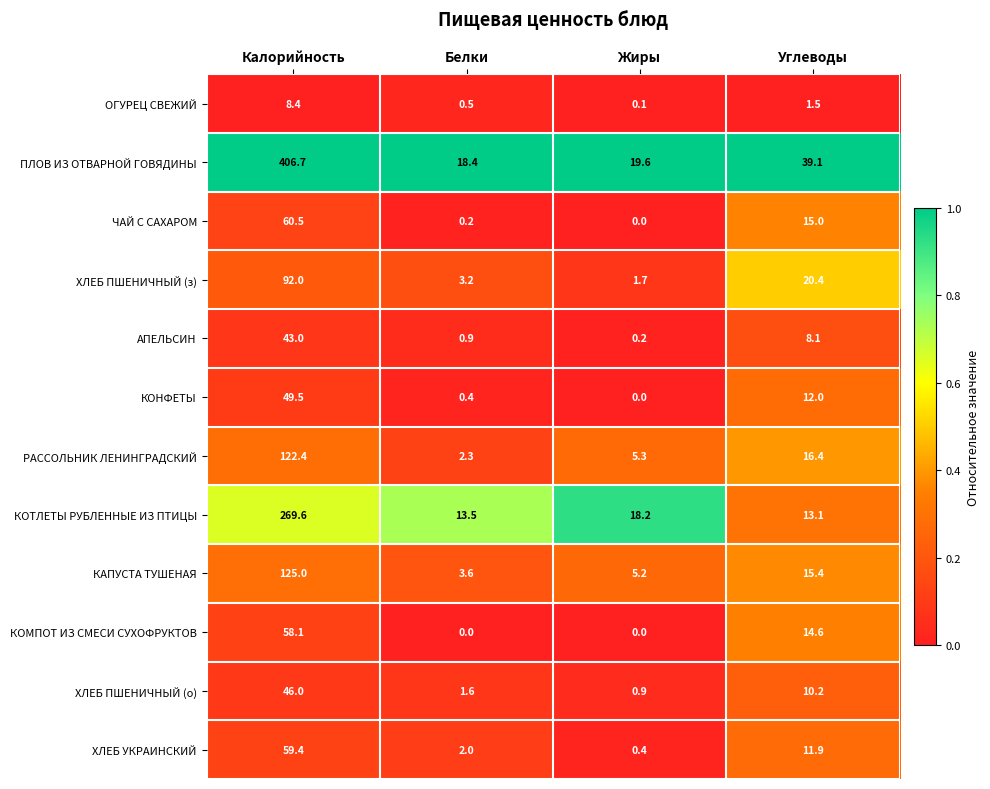

What is the total value across all series at Жиры?

51.6